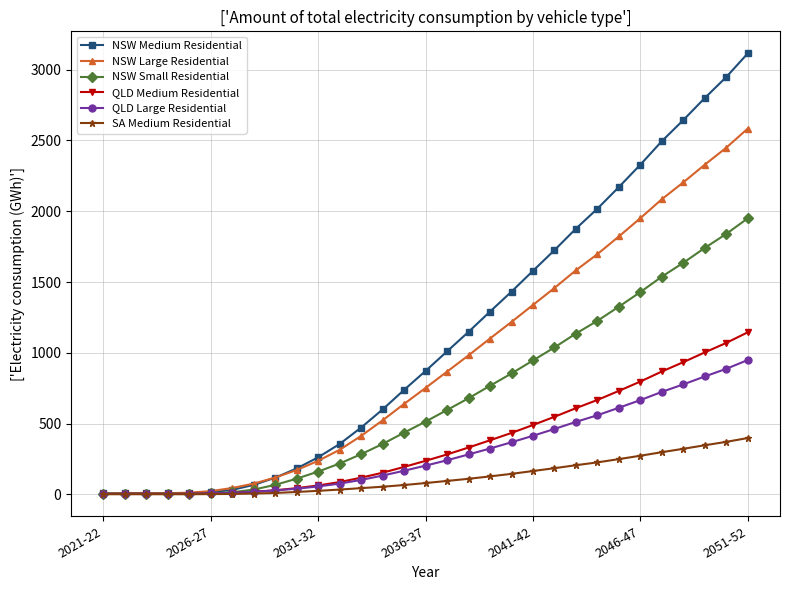

Which series has the largest range (max minus min)?

NSW Medium Residential